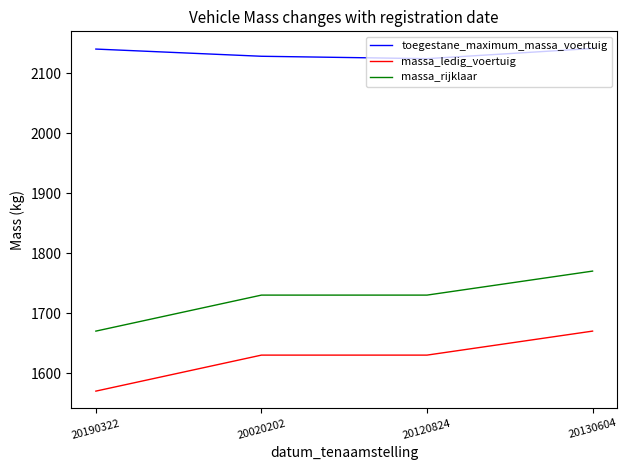

At which category is the sum across all series the highest?

20130604